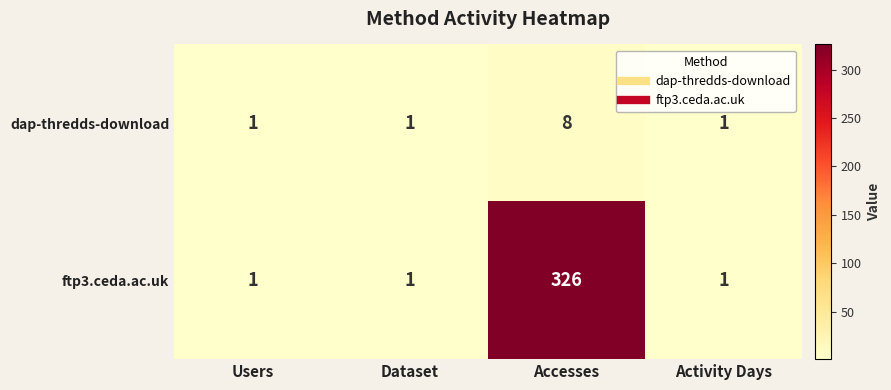

What is the total value across all series at Activity Days?

2